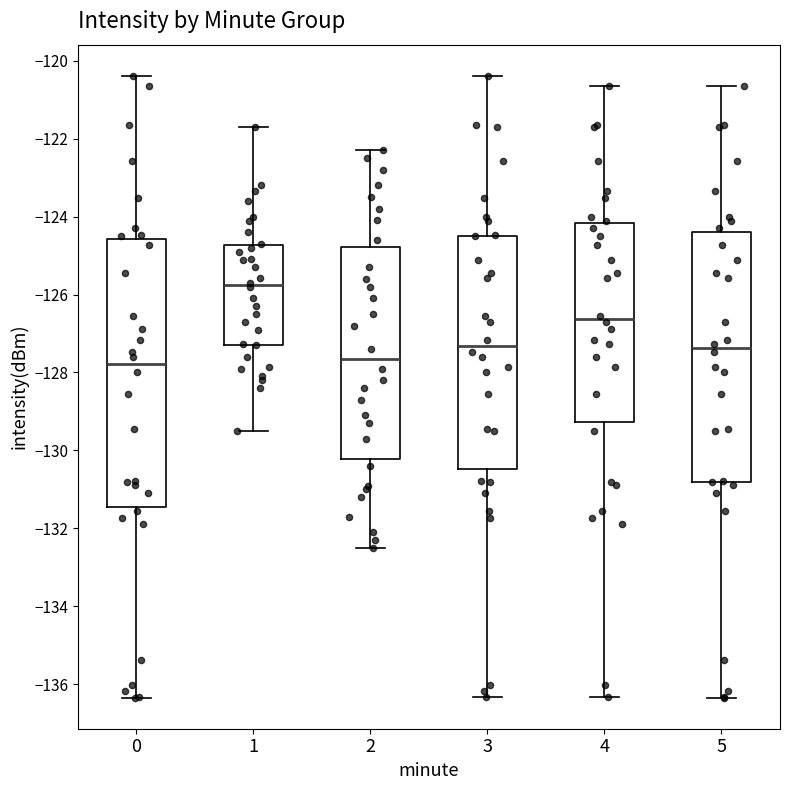

Where does the median line of the box at x = 3 sit on the y-axis? The values are not printed on the chart, so give them approximately, as read against the axis.

-127.4